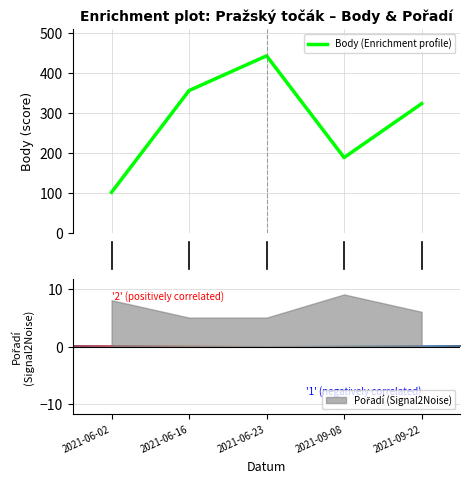

What is the greatest value displayed?

443